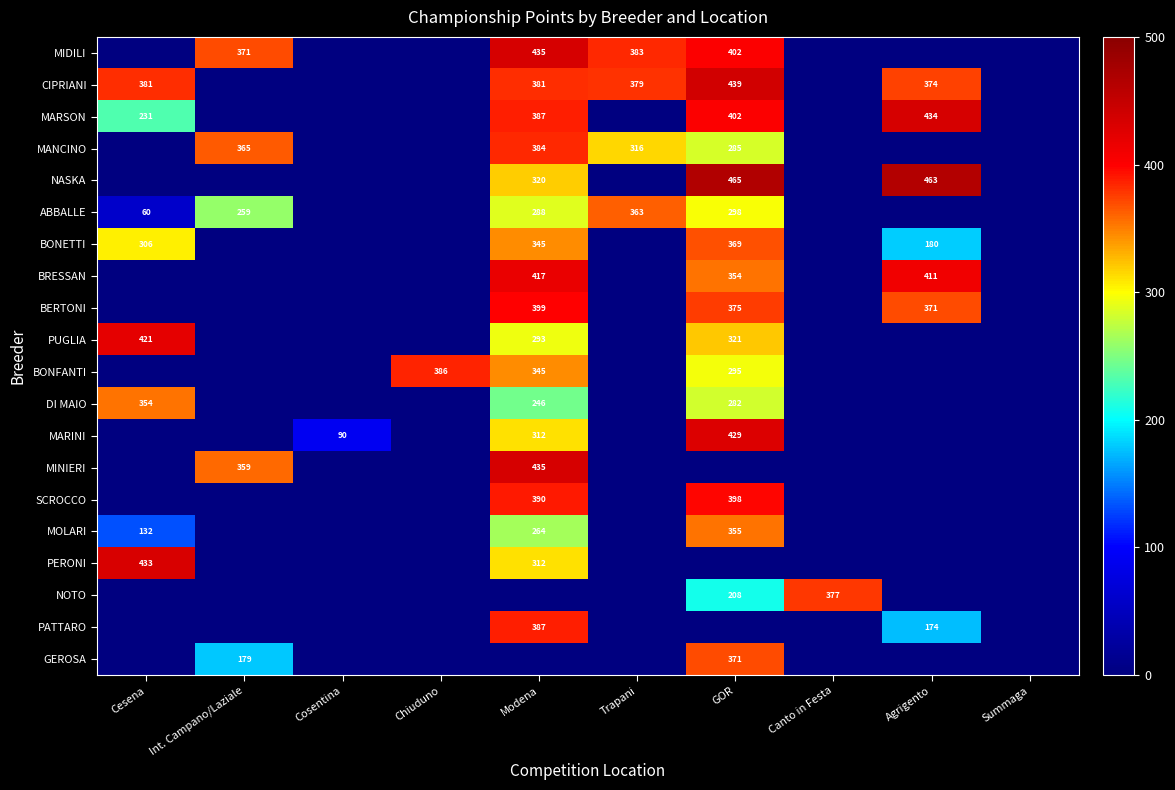

Is it true that DI MAIO equals 282 at GOR?

True